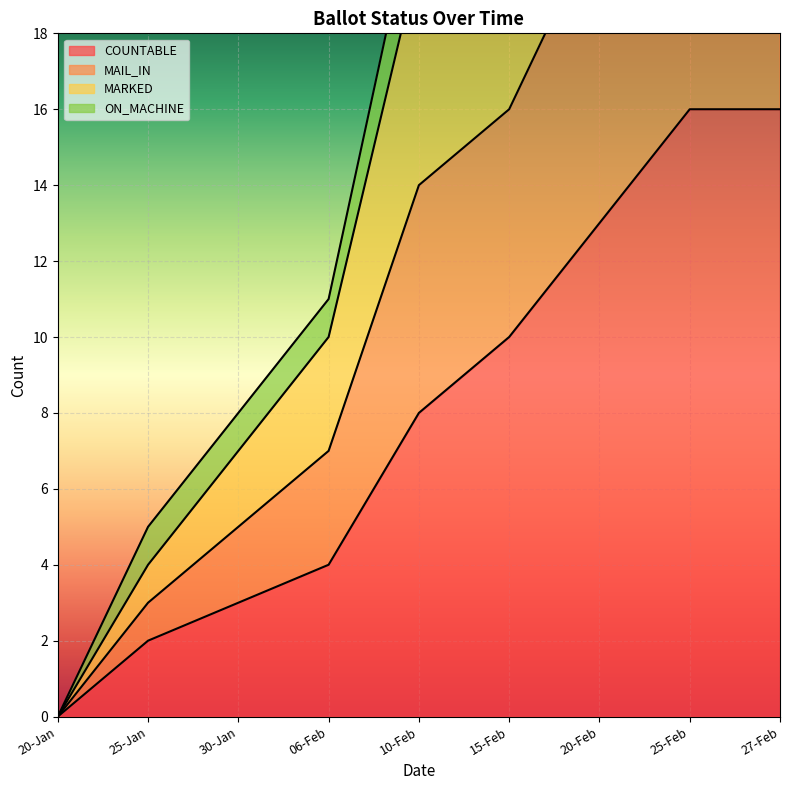

What is the difference between the maximum and minimum values in the MAIL_IN series?

38